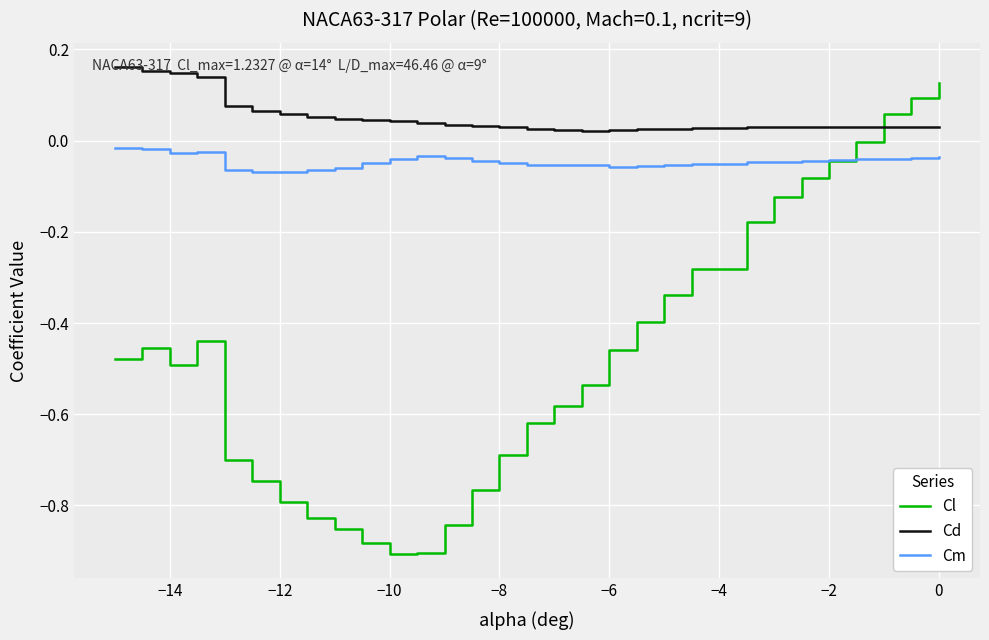

Which series has the widest spread of values?

Cl